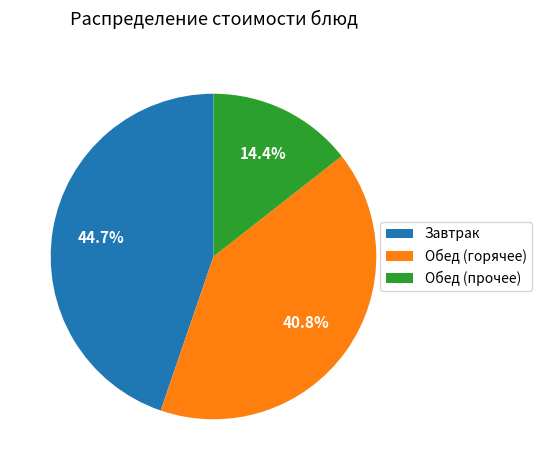

What percentage do Завтрак and Обед (прочее) together represent?

59.2%